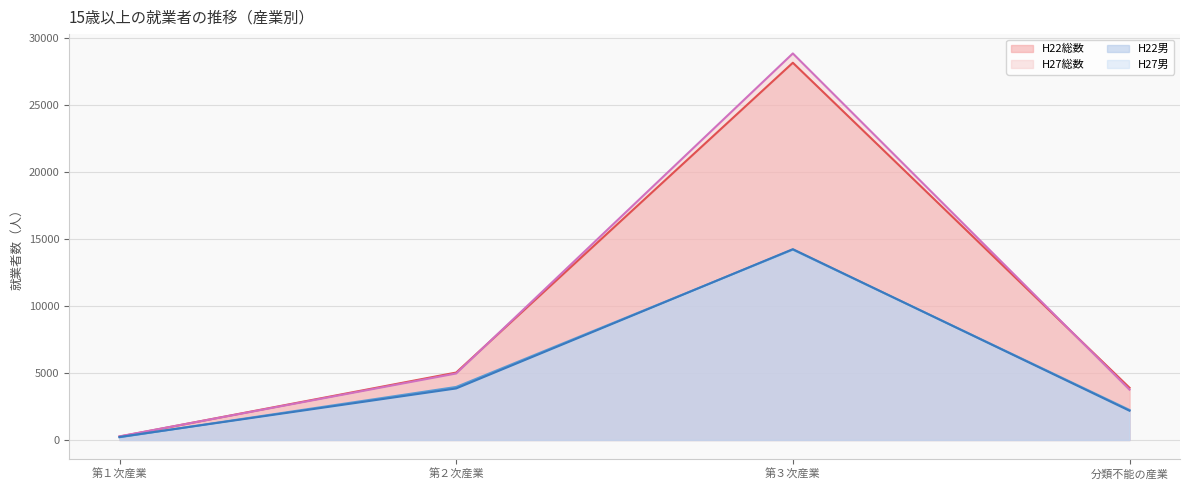

What is the label of the 1st point from the right?

分類不能の産業